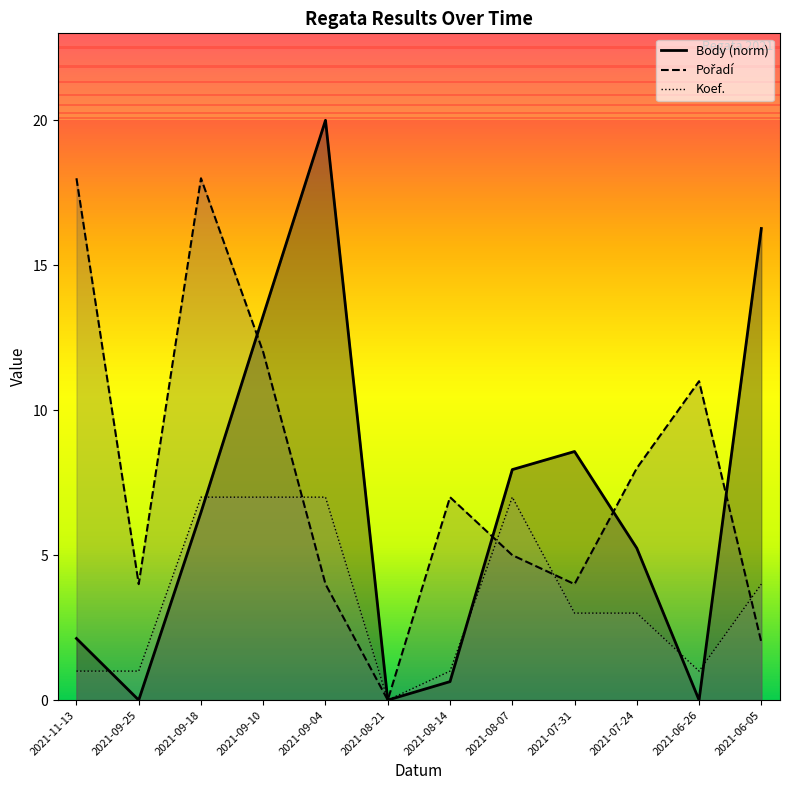

At which label does Pořadí reach its peak?

2021-11-13